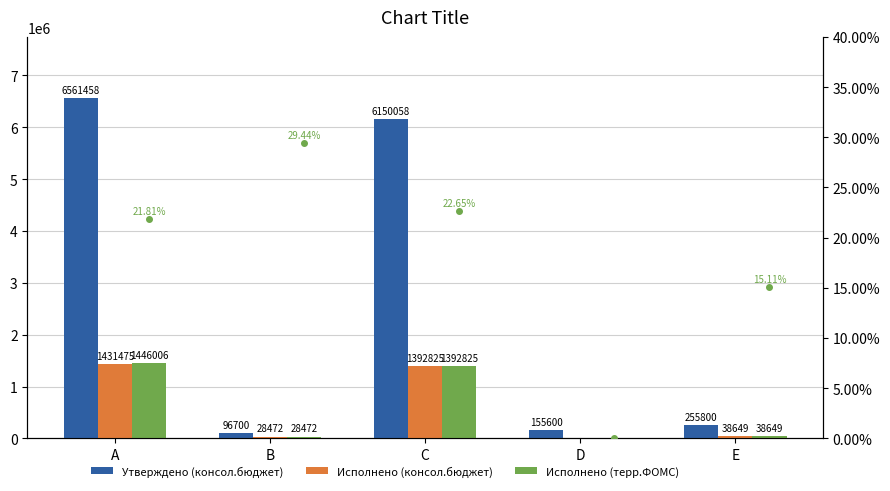

What value does the Pass Rate series have at C?

22.6